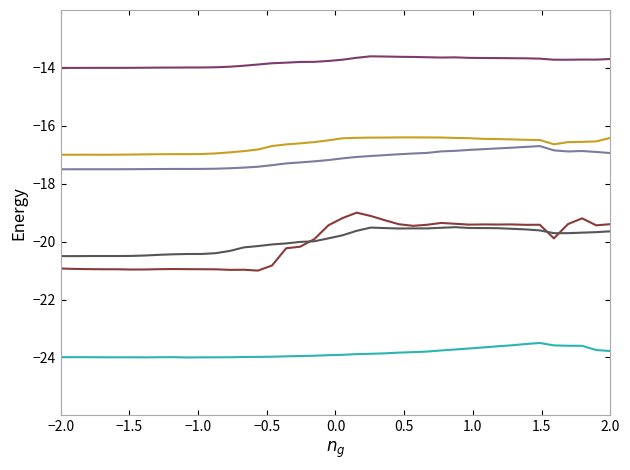

What is the minimum value shown in the chart?

-24.0